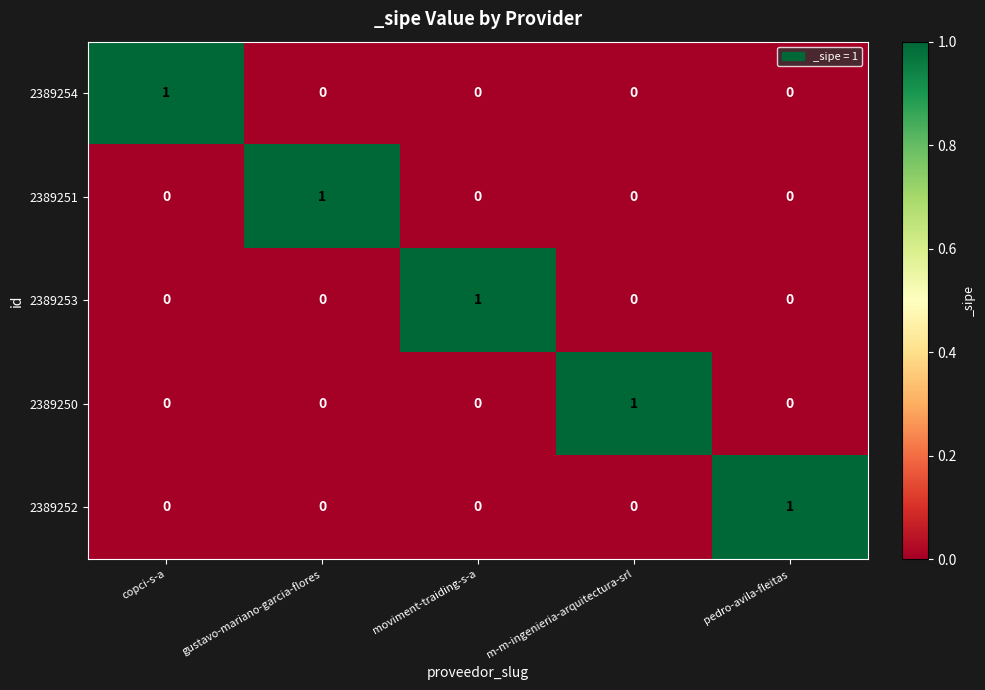

How many 2389254 values are between 0 and 1?

5